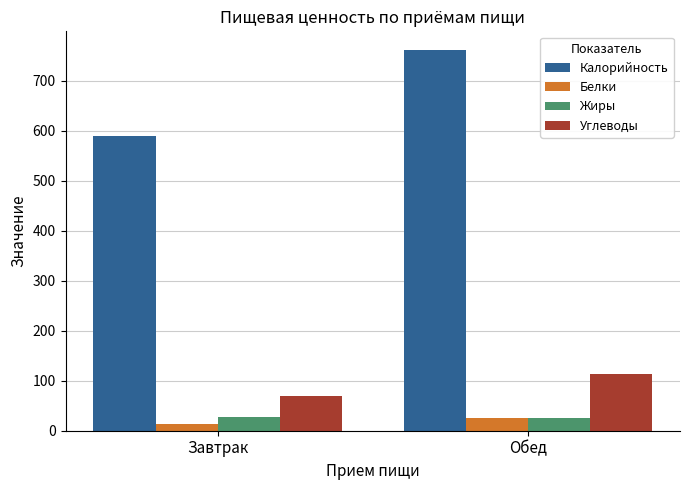

List the labels in order of Калорийность value, smallest first.

Завтрак, Обед